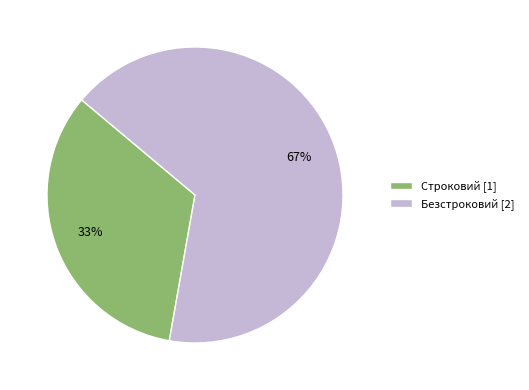

Does Строковий represent more than half of the total?

No